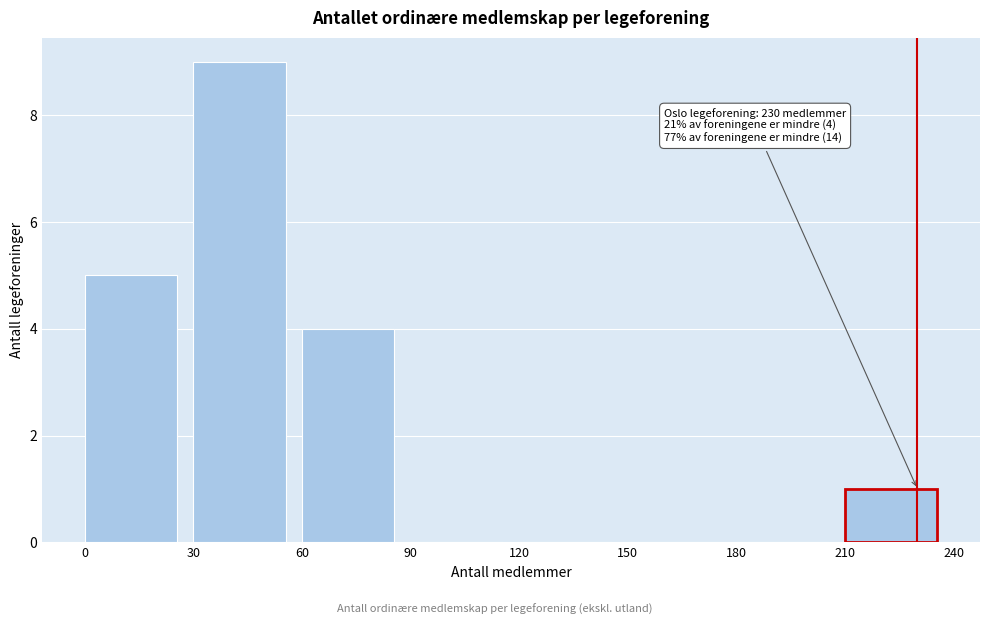

Over which range of the x-axis is the bar tallest?

30 to 60